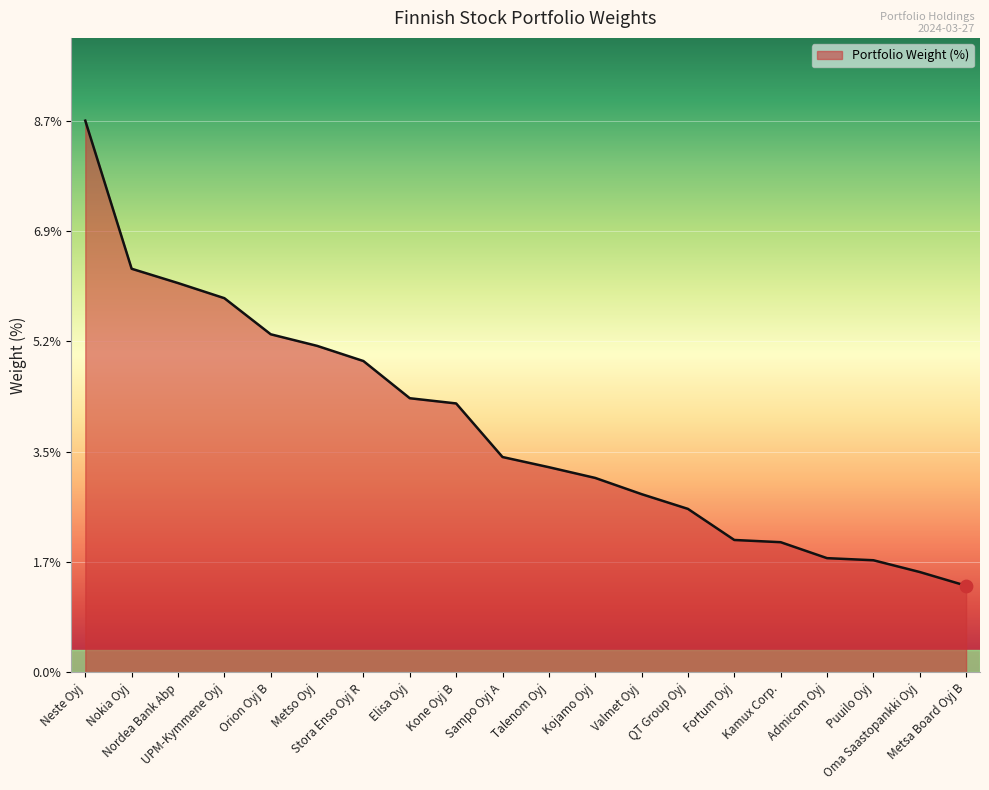

What is the change in value from Sampo Oyj A to Kamux Corp.?

-1.3